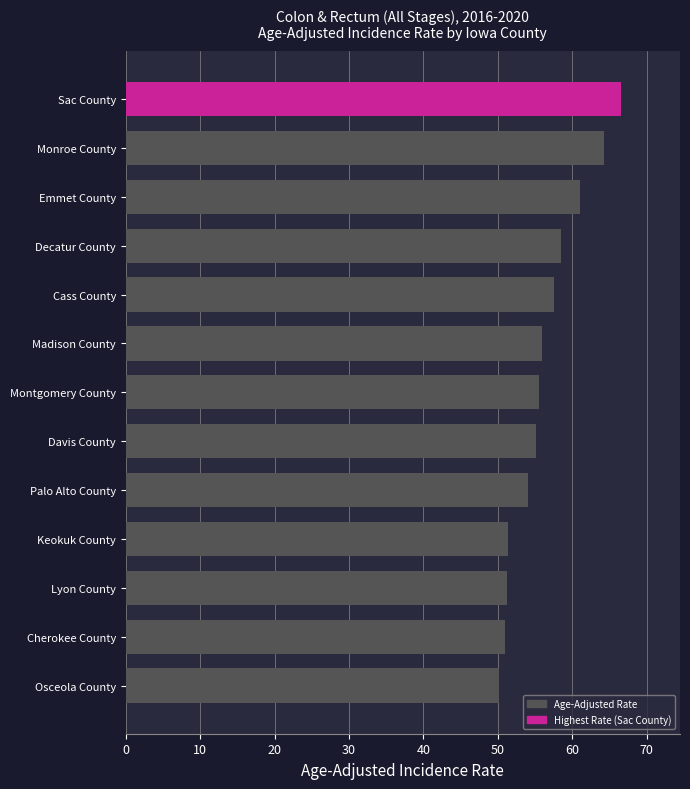

What is the difference between the second highest and second lowest values?

13.3